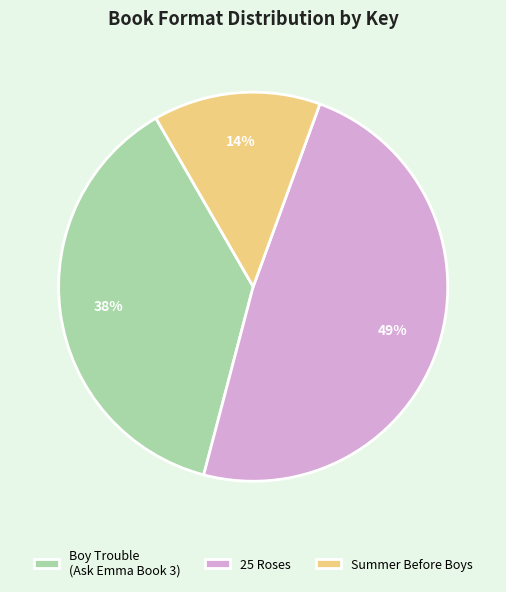

To the nearest percent, what is the difference between the Summer Before Boys and 25 Roses slice percentages?

35%